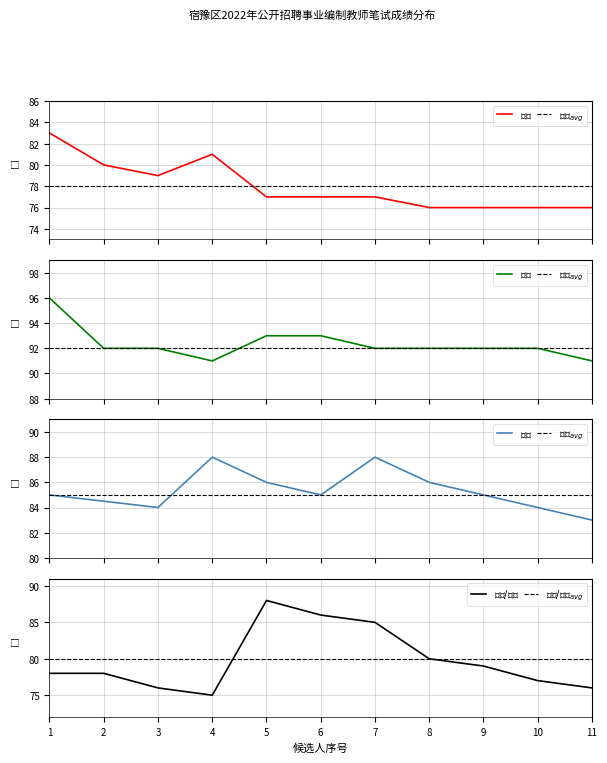

The 数学 series shows 150.5 at 10. True or false?

False